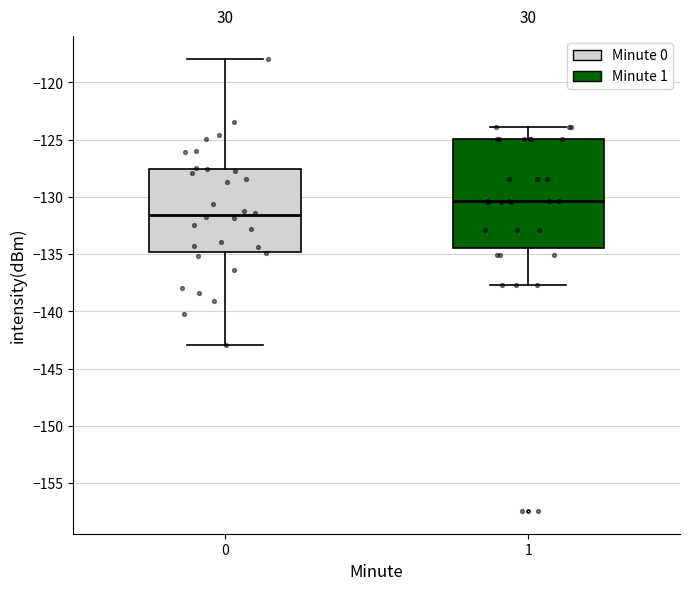

Reading left to right, transcribe this box plot: for each box, give where its median line is, the range the box spans, and where its two whiskers end, as read against the y-axis. The values are not printed on the chart, so give them approximately, as read against the axis.

0: median -131.5, box -135.0 to -127.5, whiskers -143.0 to -118.0
1: median -130.5, box -134.5 to -125.0, whiskers -137.5 to -124.0